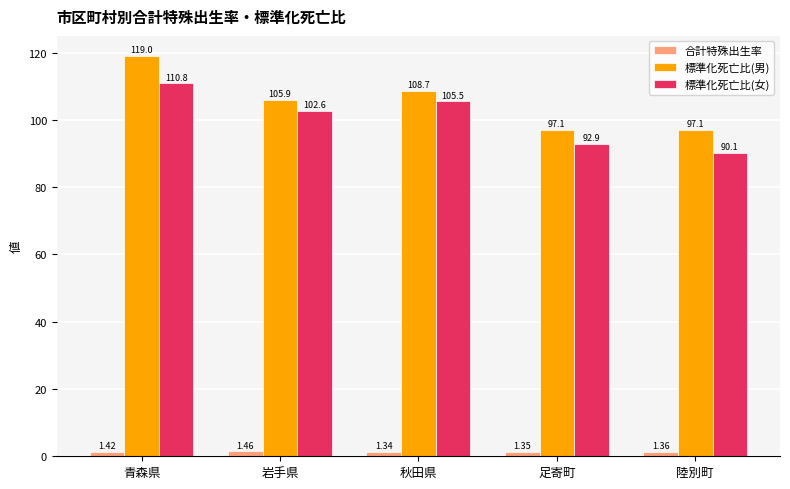

How many data points in 標準化死亡比(女) are above 102?

3